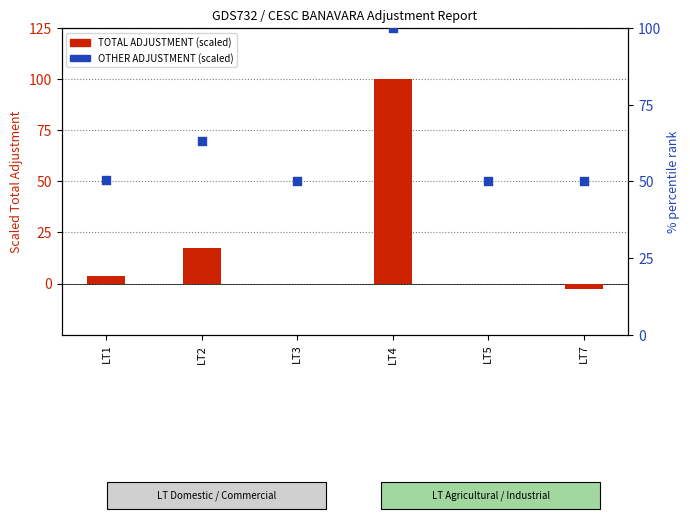

Which series has the largest total across all categories?

OTHER ADJUSTMENT (scaled)